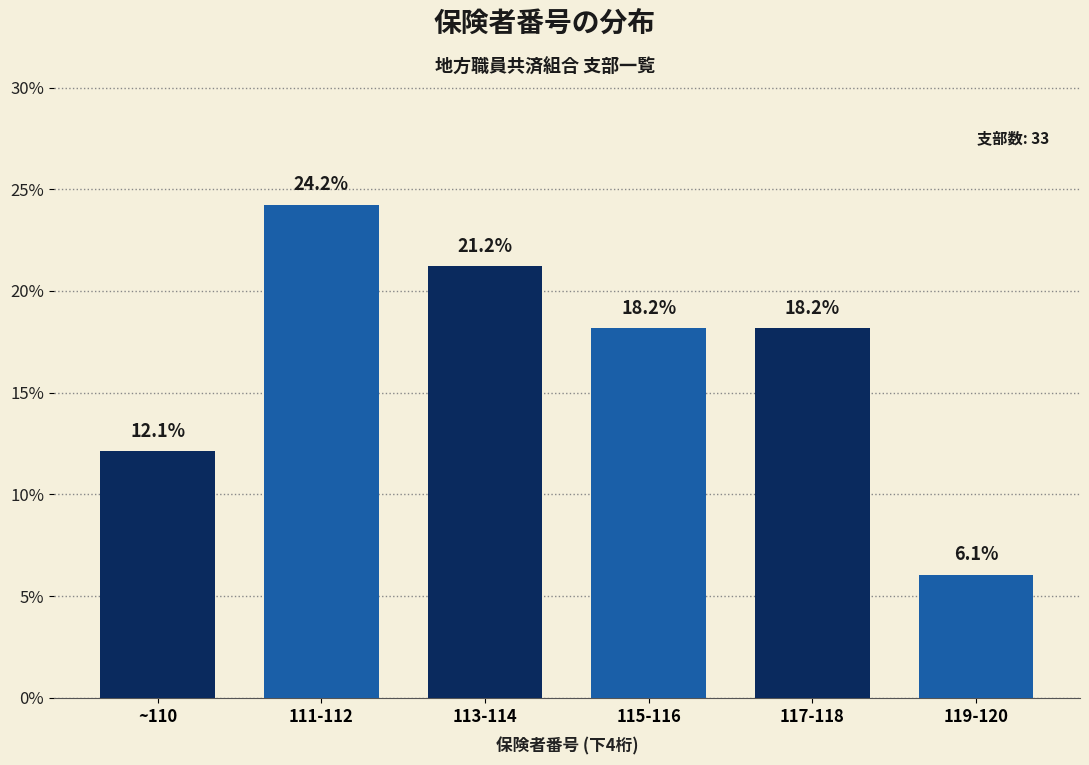

Reading right to left, what are all the values shown in this chart?

119-120=6.1	117-118=18.2	115-116=18.2	113-114=21.2	111-112=24.2	~110=12.1